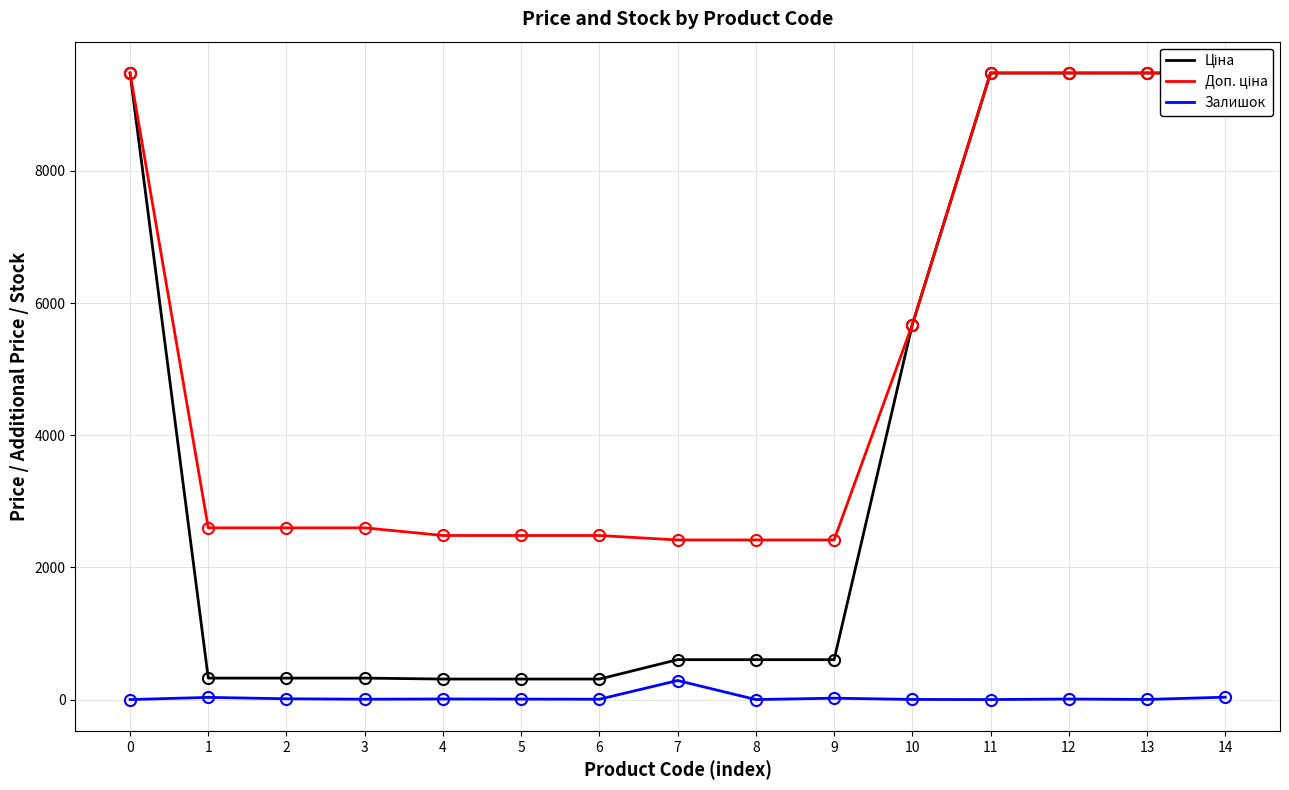

True or false: Залишок and Доп. ціна intersect in this chart.

False